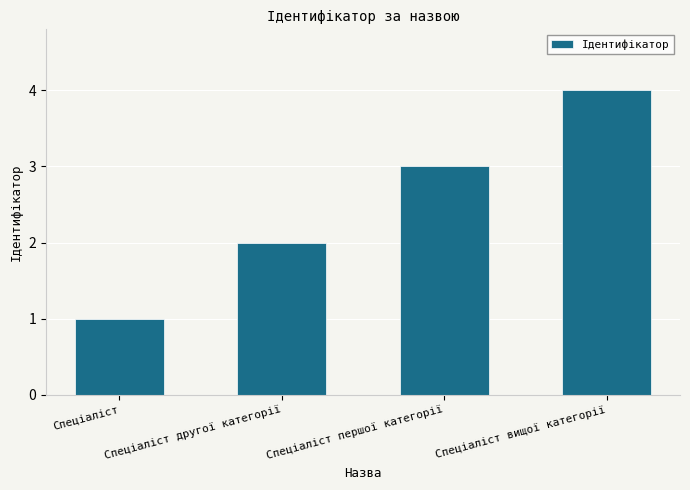

Which category has the lowest value across all series?

Спеціаліст